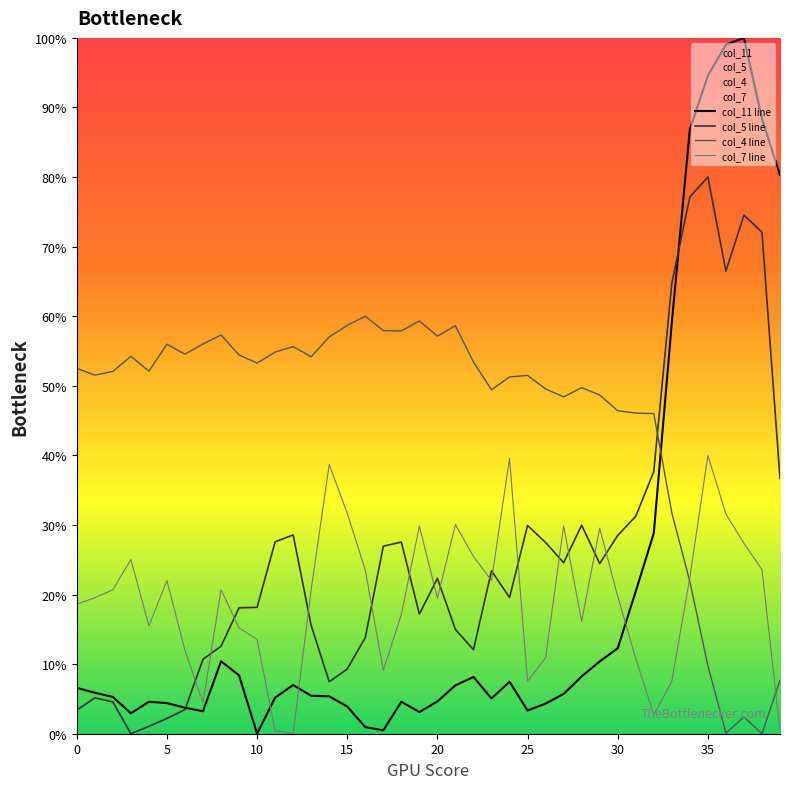

At which category is the sum across all series the highest?

35